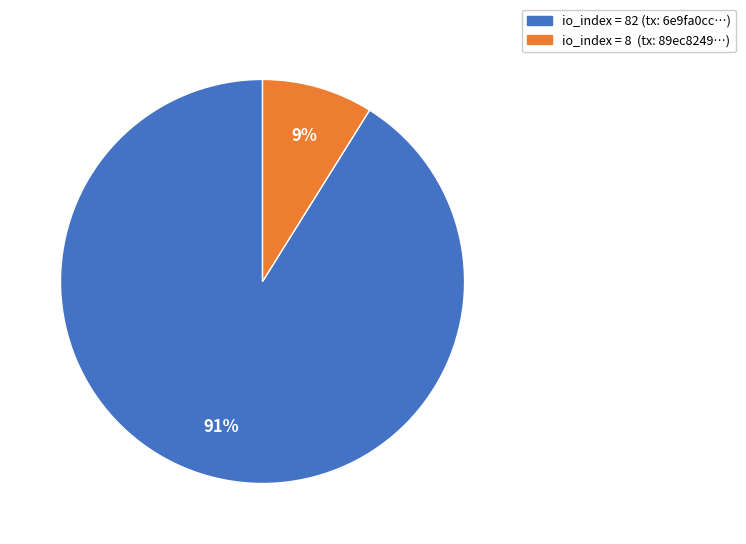

Rank the categories by value from highest to lowest.

io_index = 82 (tx: 6e9fa0cc…), io_index = 8 (tx: 89ec8249…)